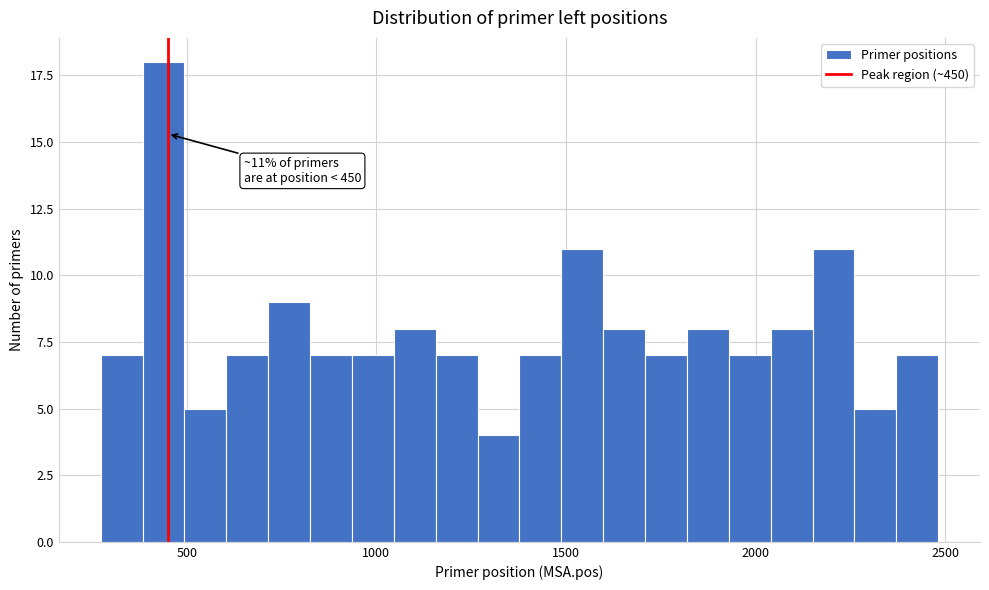

Read against the x-axis, roughly where is the centre of the tallest bar?

450